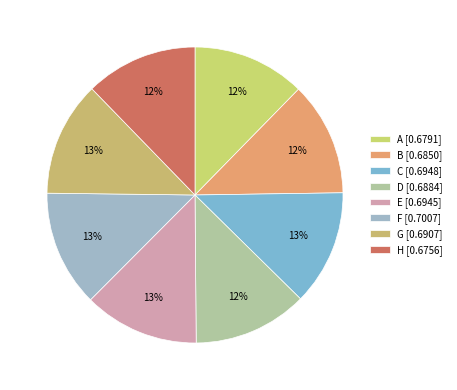

Does F represent more than half of the total?

No